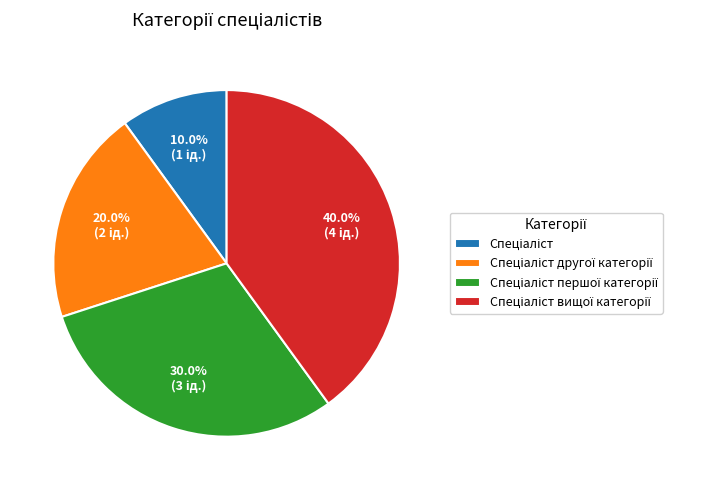

Count the number of slices in the pie.

4